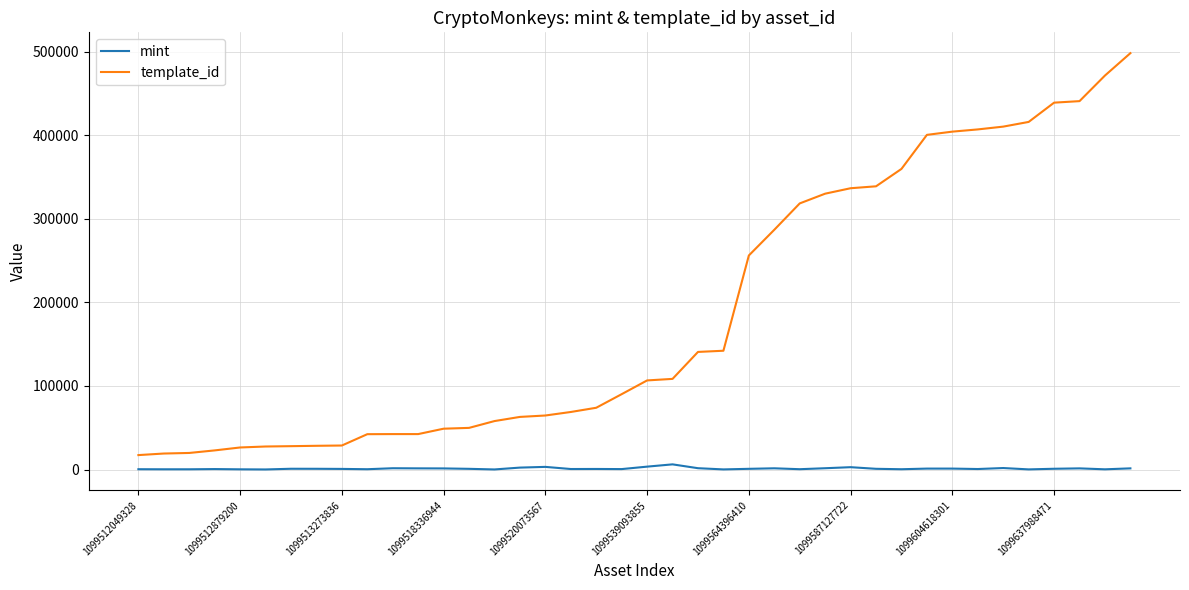

Which series has the largest total across all categories?

template_id